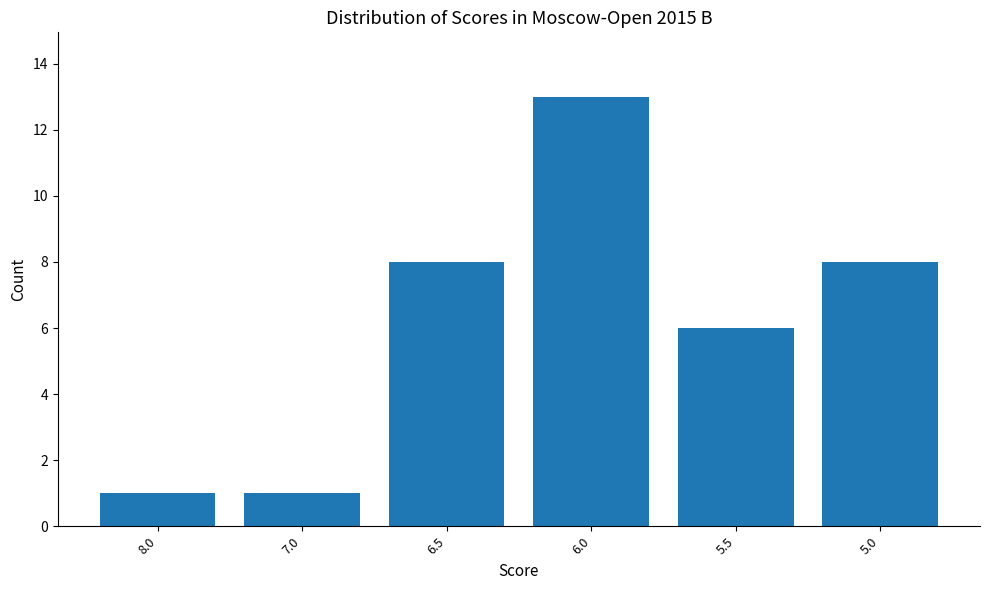

Between 6.5 and 5.5, which is larger?

6.5